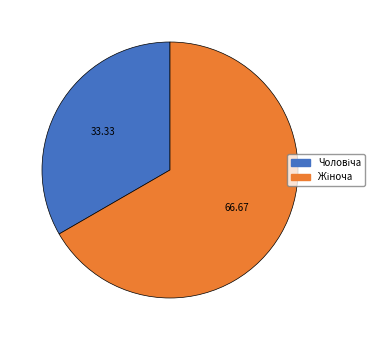

Does any single category account for the majority?

Yes